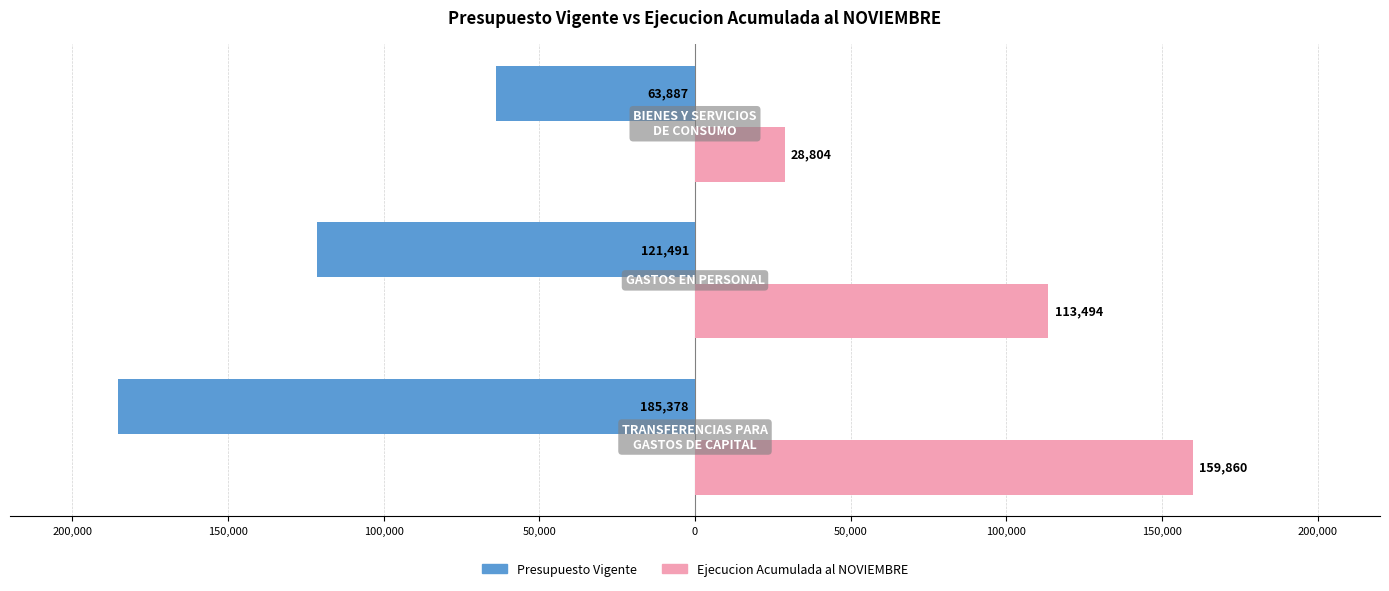

What is the sum of all Presupuesto Vigente values?

-370756